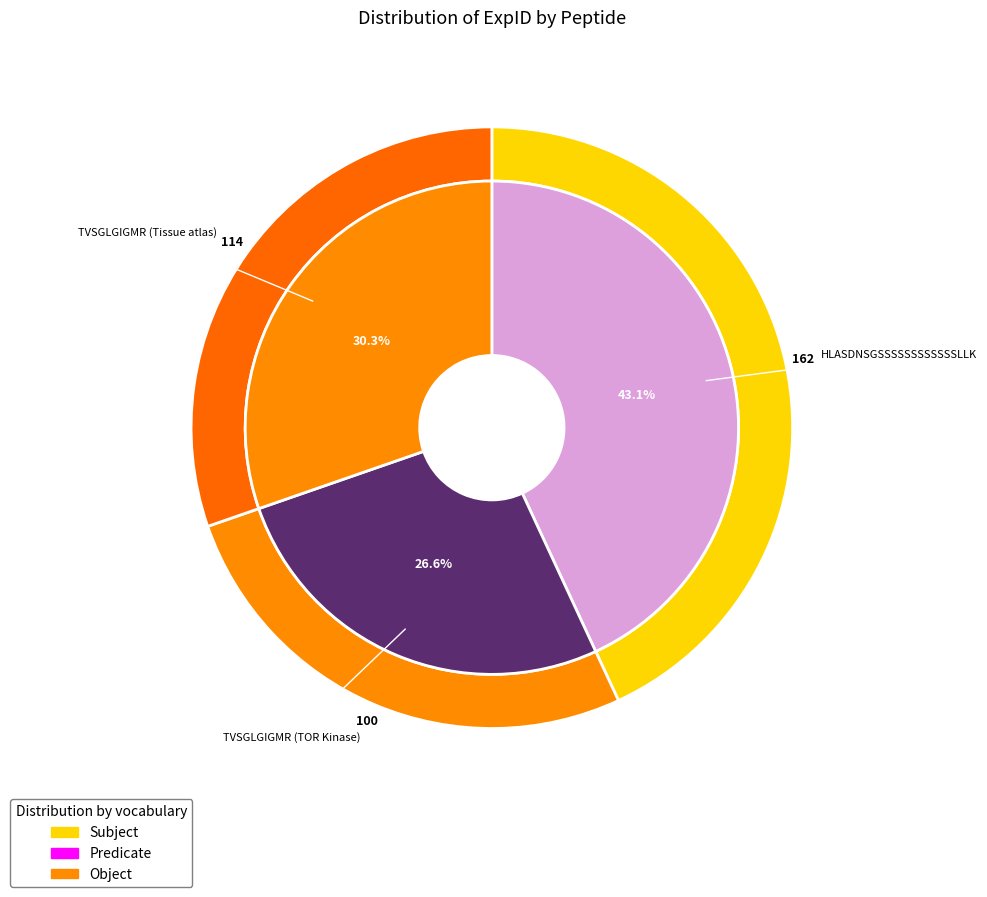

Which category has the biggest portion of the pie?

HLASDNSGSSSSSSSSSSSSLLK